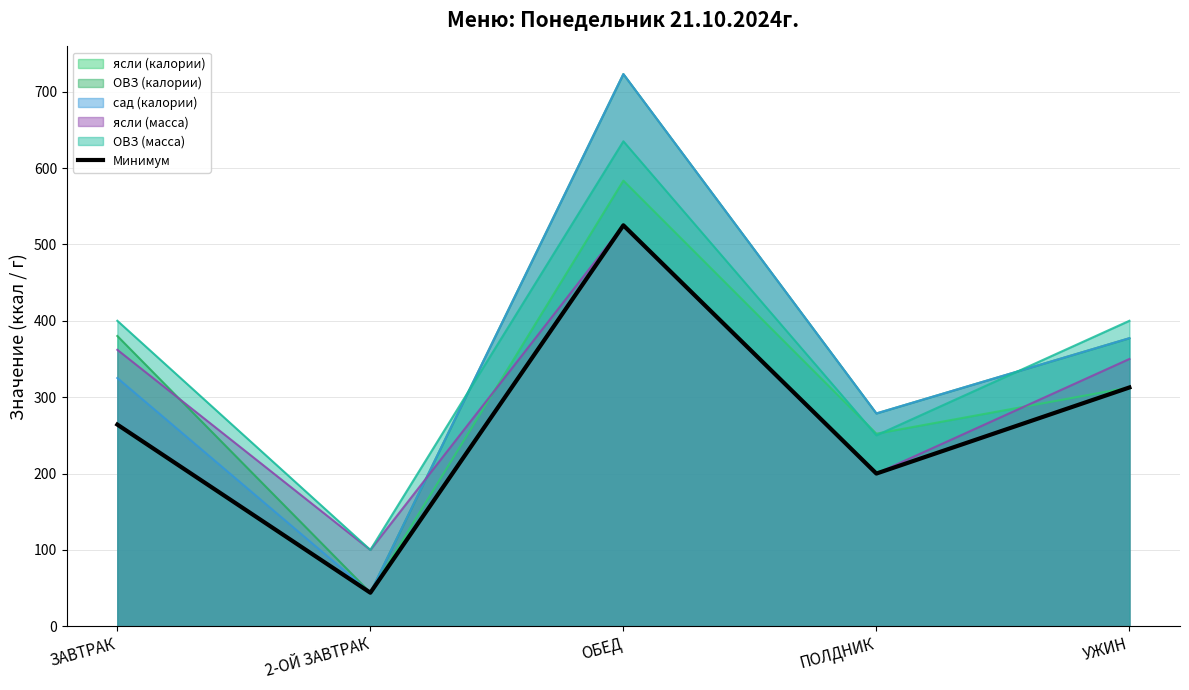

Approximately how many times larger is the value at ЗАВТРАК compared to ОБЕД?

0.5